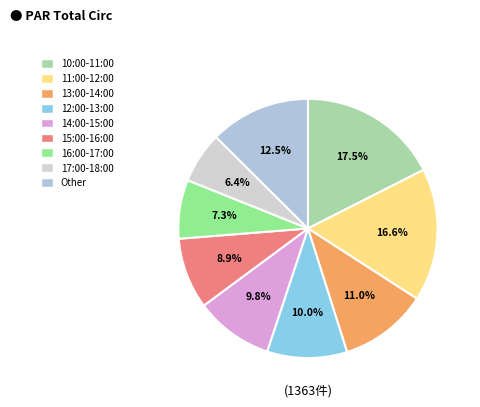

To the nearest percent, what is the difference between the largest and smallest slice percentages?

11%